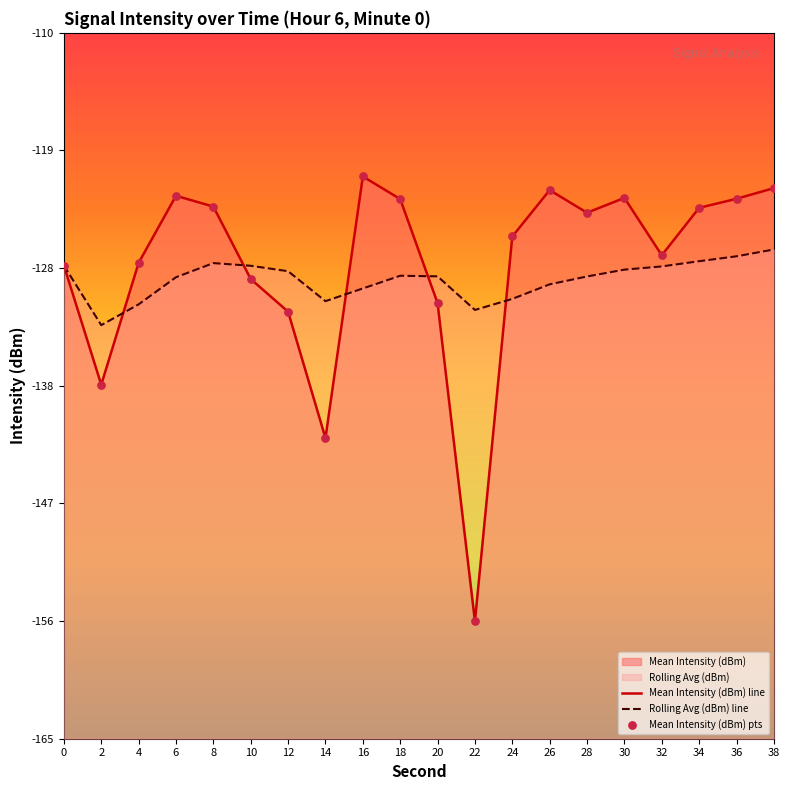

Which series contains the lowest Y value?

Mean Intensity (dBm) line